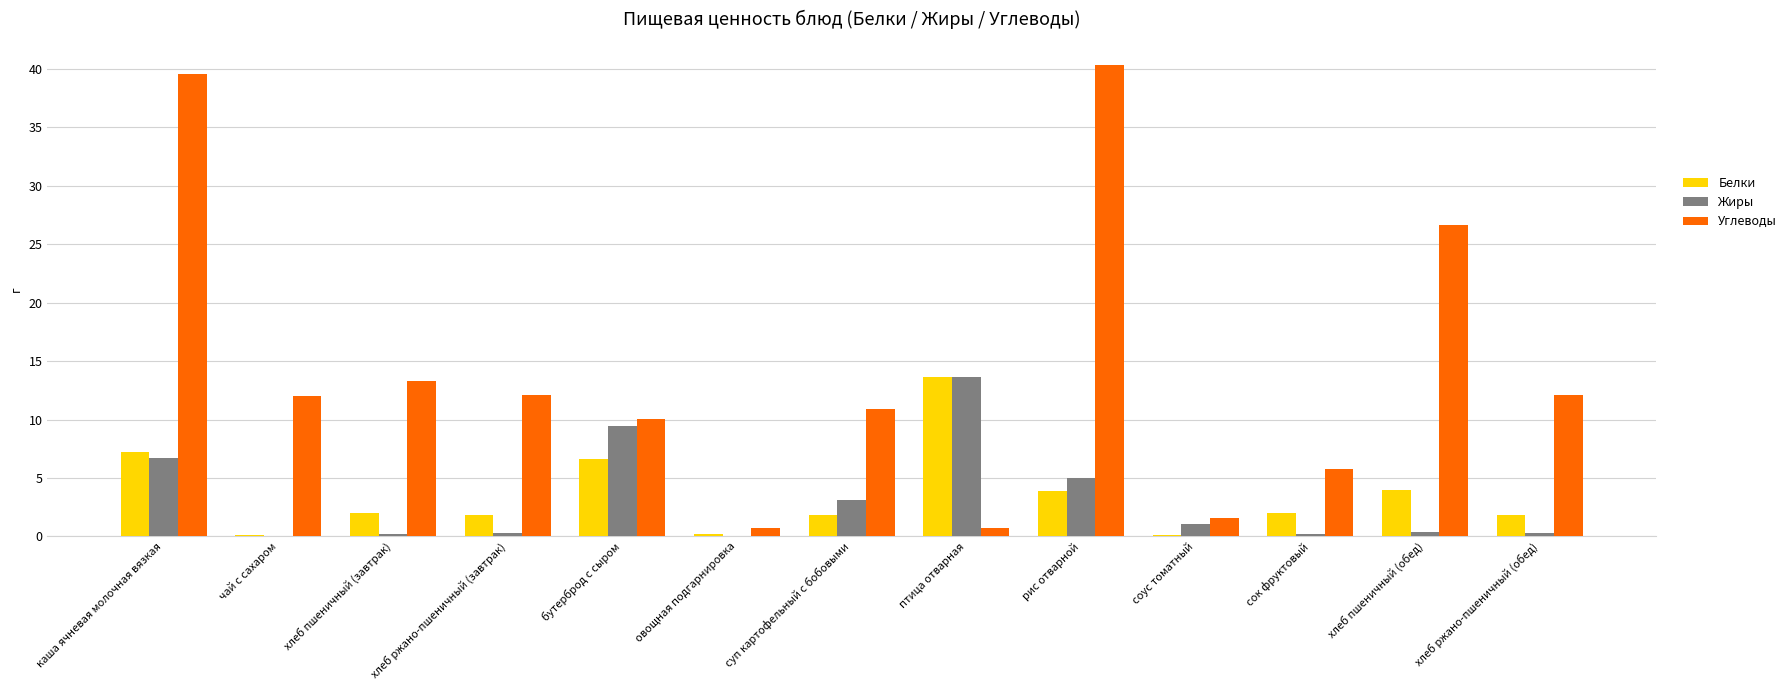

How many values in the Белки series exceed 1?

10